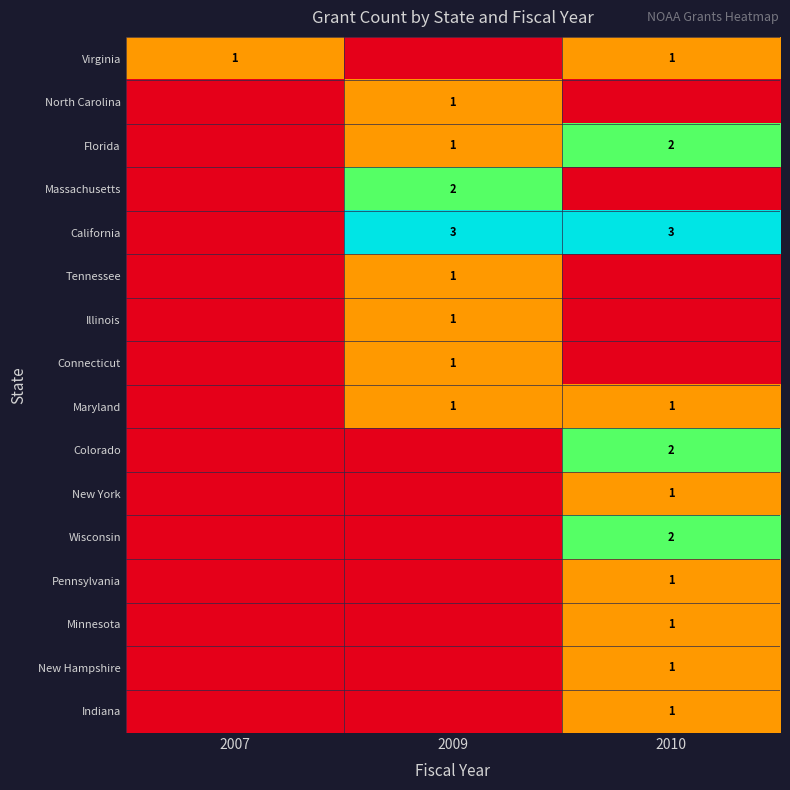

True or false: Colorado has a value of 2 at 2010.

True